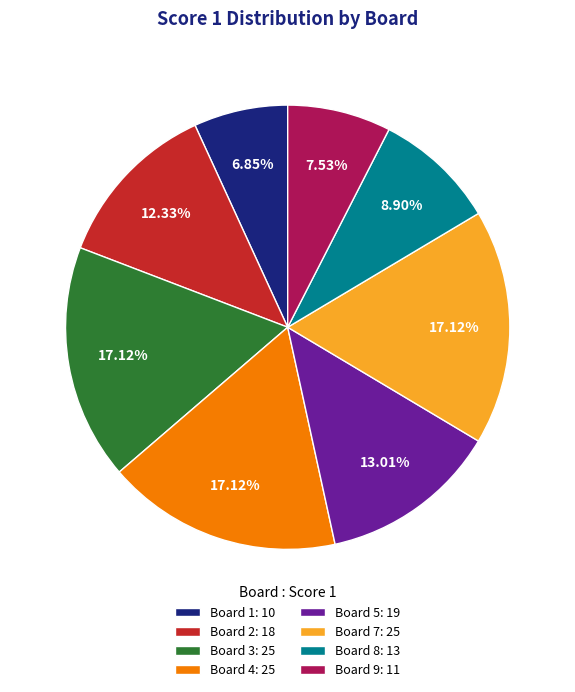

Does any single category account for the majority?

No